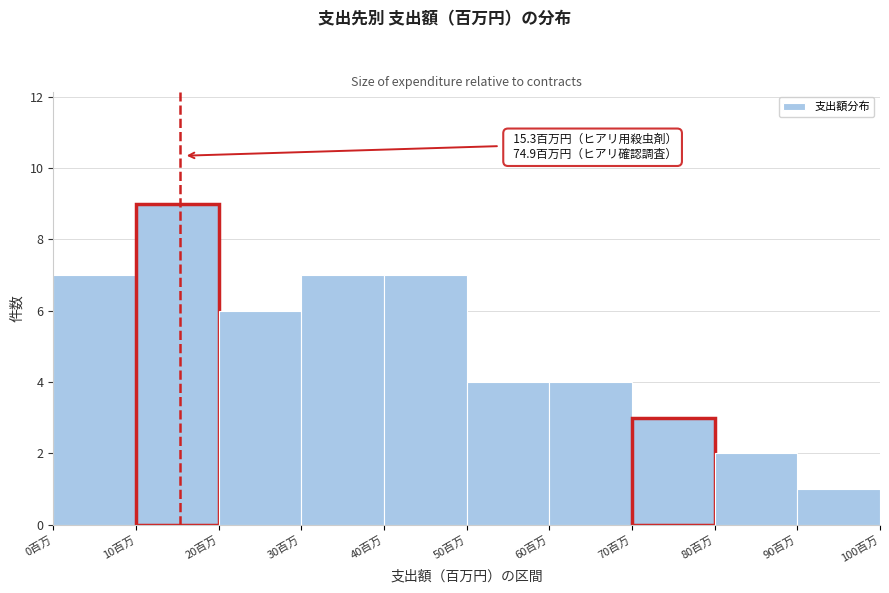

Which range on the x-axis has the tallest bar?

10 to 20